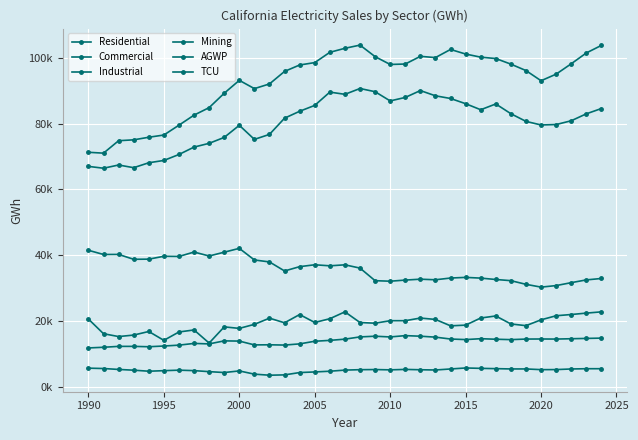

Does the chart have visible grid lines?

Yes